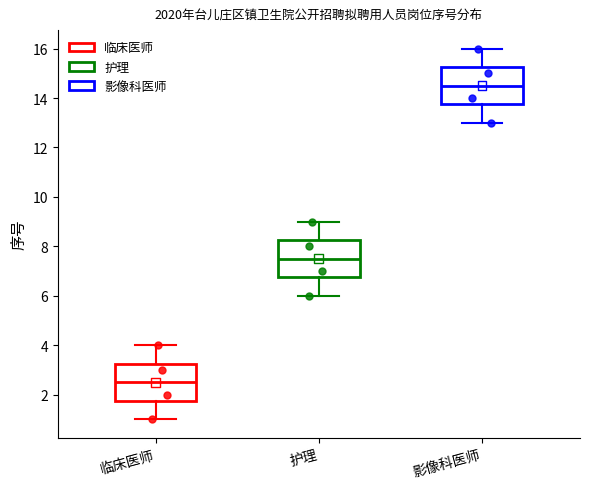

Reading left to right, read every box against the y-axis: the position of its median line, the range the box covers, and the ends of its whiskers. The values are not printed on the chart, so give them approximately, as read against the axis.

临床医师: median 2.6, box 1.8 to 3.2, whiskers 1.0 to 4.0
护理: median 7.6, box 6.8 to 8.2, whiskers 6.0 to 9.0
影像科医师: median 14.6, box 13.8 to 15.2, whiskers 13.0 to 16.0